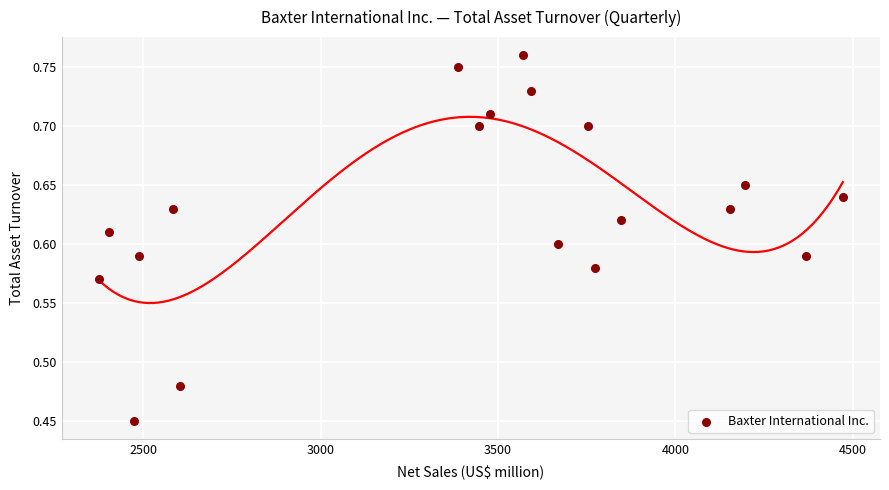

What is the range of X values (max minus min)?

2097.0